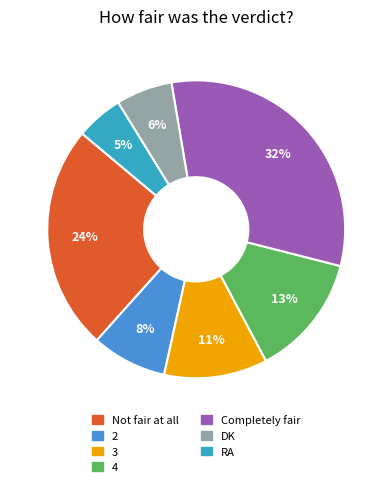

Is there any slice that represents more than half of the pie?

No